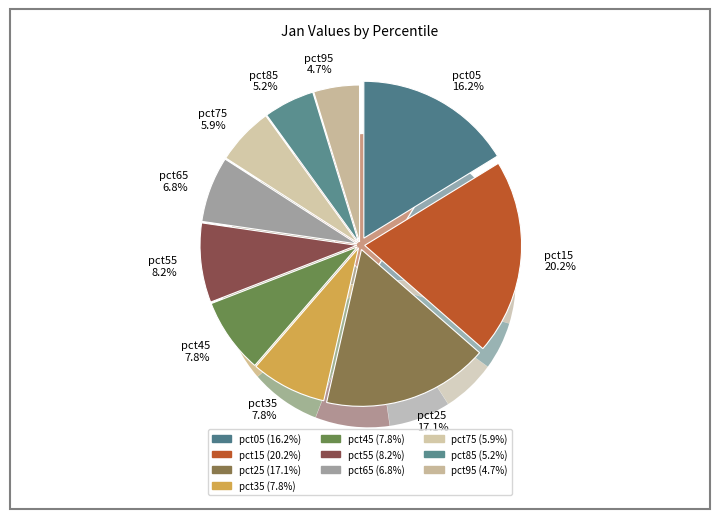

Which has a higher value, pct55 or pct75?

pct55